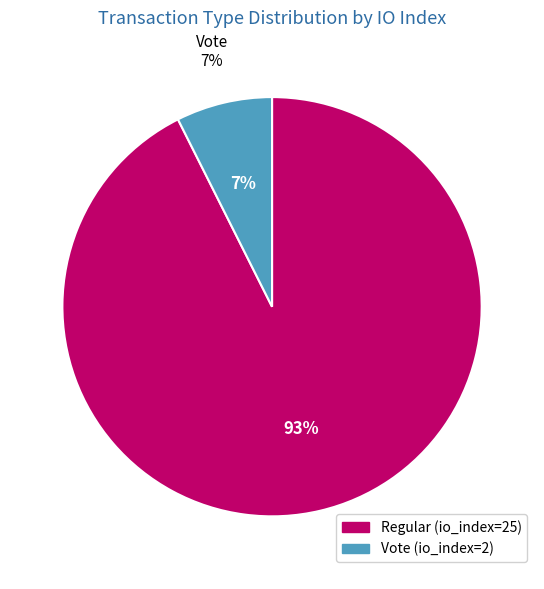

Combined, what portion of the pie is Regular (io_index=25) and Vote (io_index=2)?

100.0%